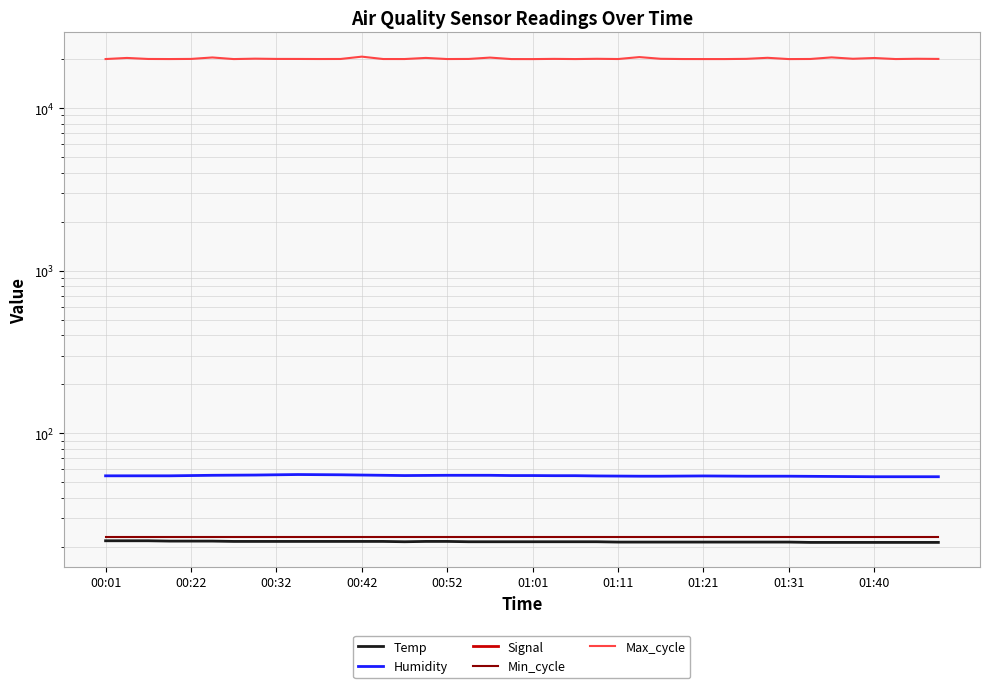

True or false: Temp and Min_cycle cross at least once.

False